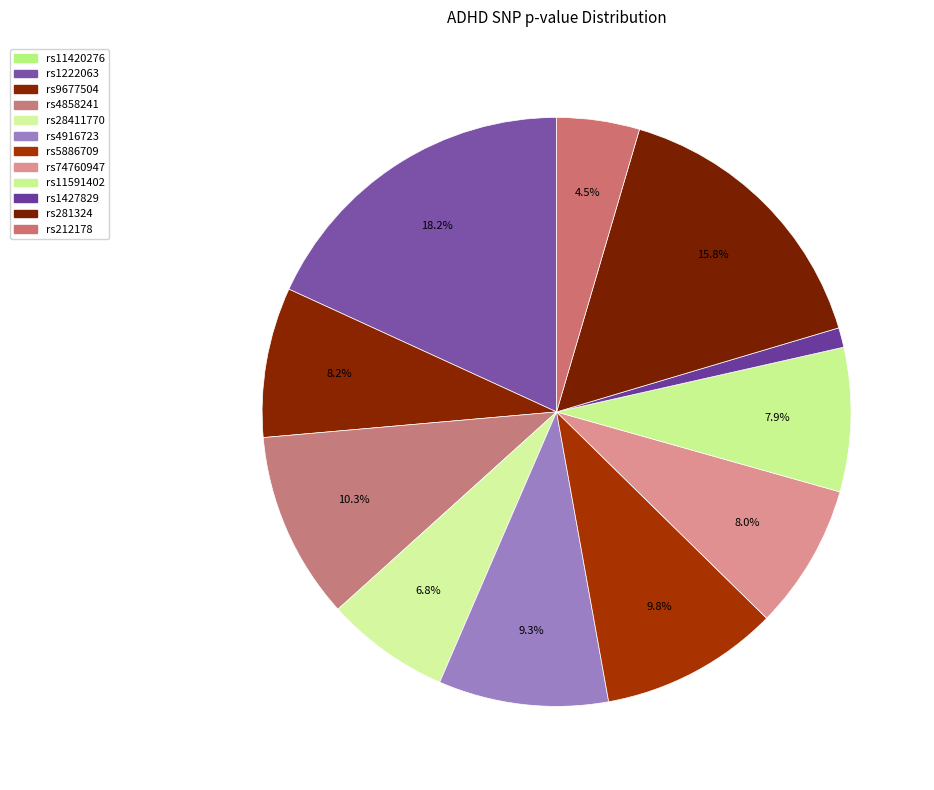

Does rs5886709 account for over 50% of the chart?

No